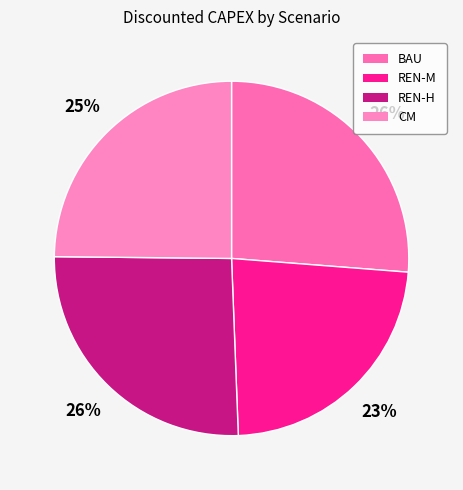

Is the sum of REN-H and CM greater than half?

Yes